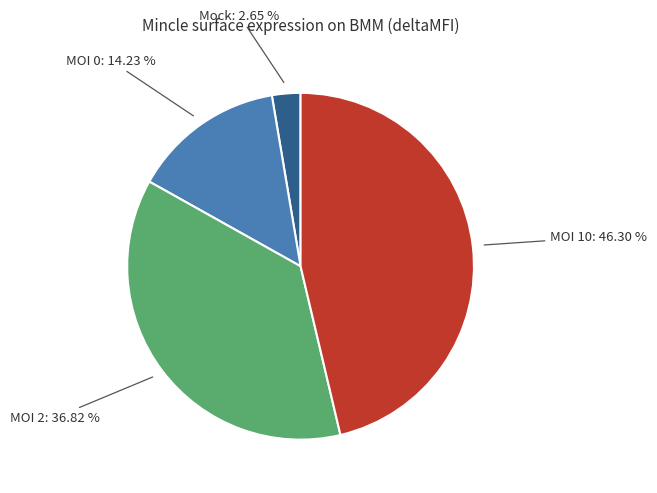

Combined, do MOI 2 and MOI 10 account for over 50%?

Yes